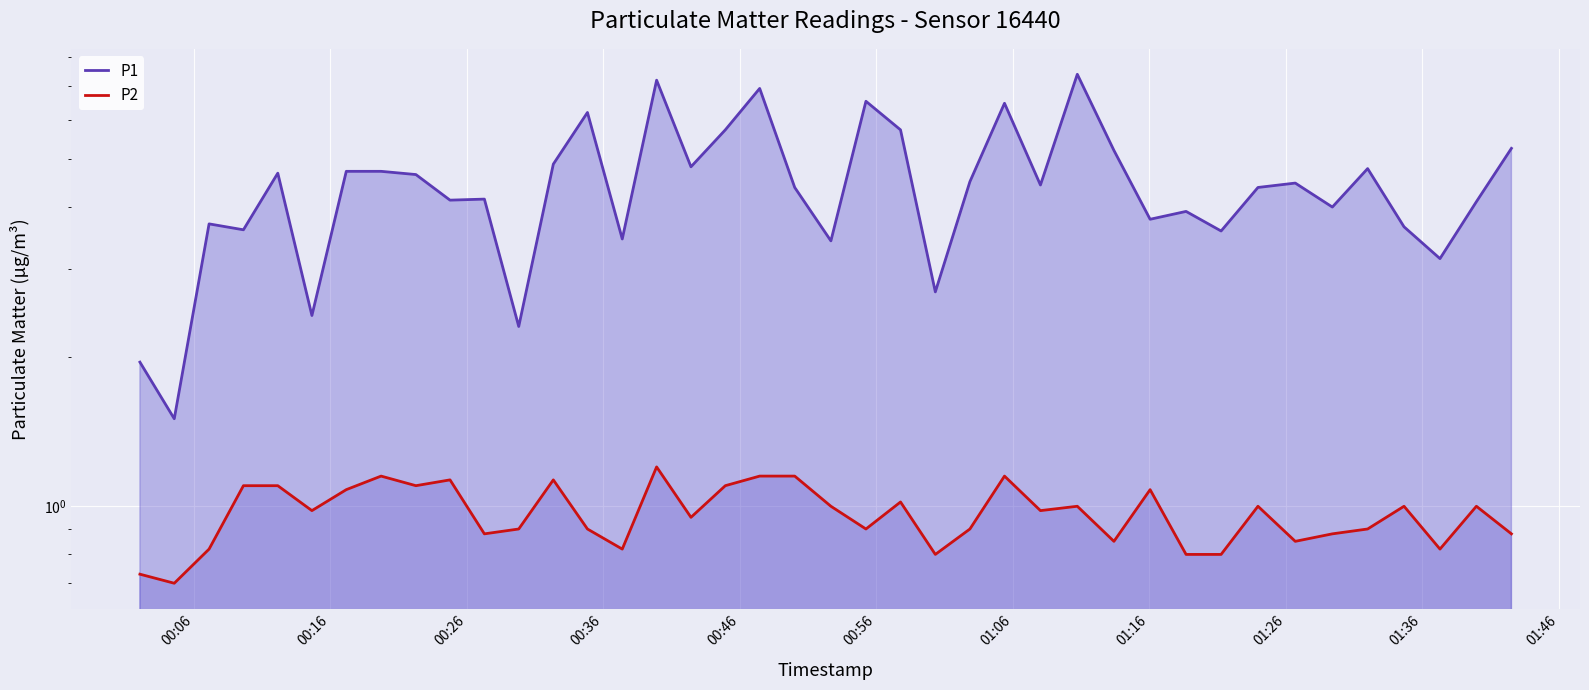

The value of P2 at 11 is 0.2. True or false?

False